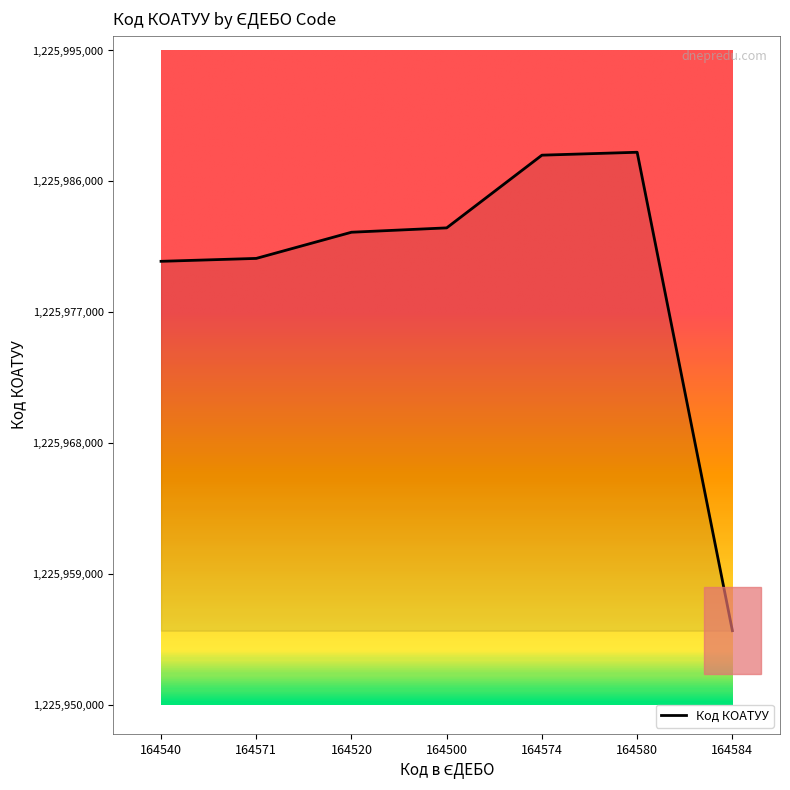

What is the difference between the values at 164574 and 164540?

7300